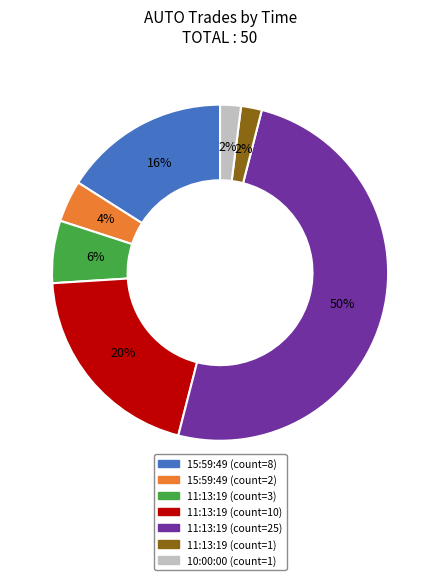

To the nearest percent, what is the average slice percentage?

14%